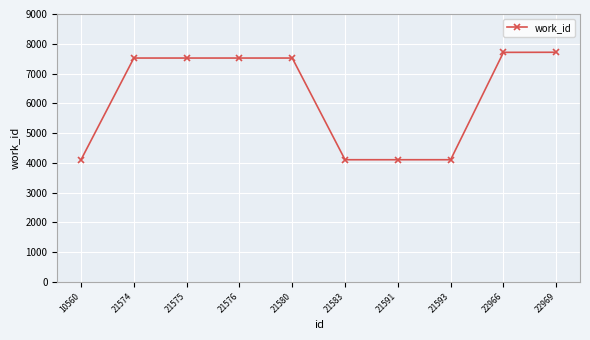

What is the change in value from 21580 to 21591?

-3417